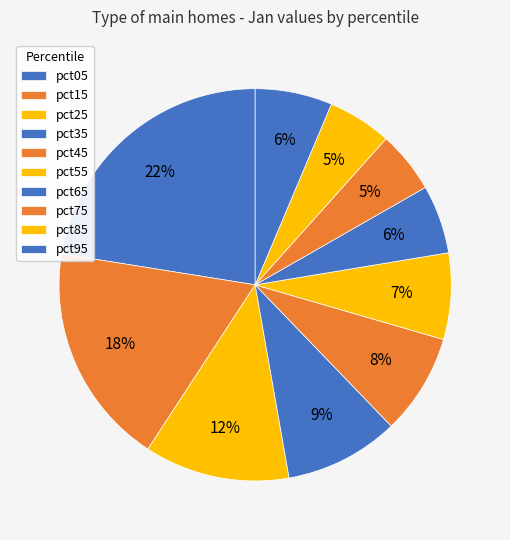

How many segments does this pie chart have?

10